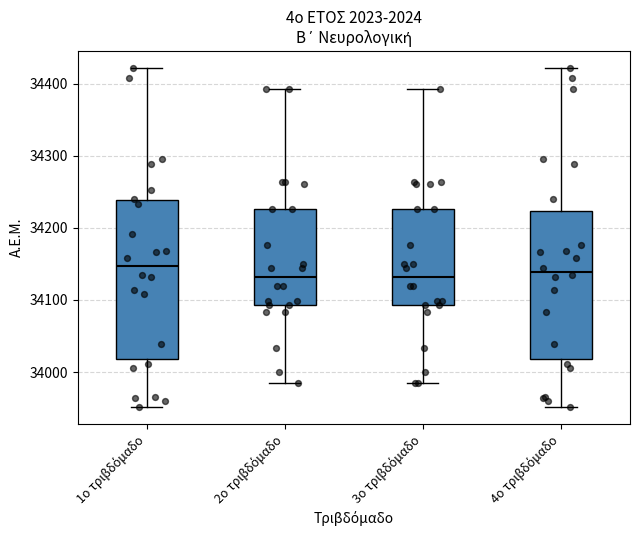

Comparing the boxes themselves (not the whiskers), which one is the tallest?

1ο τριβδόμαδο